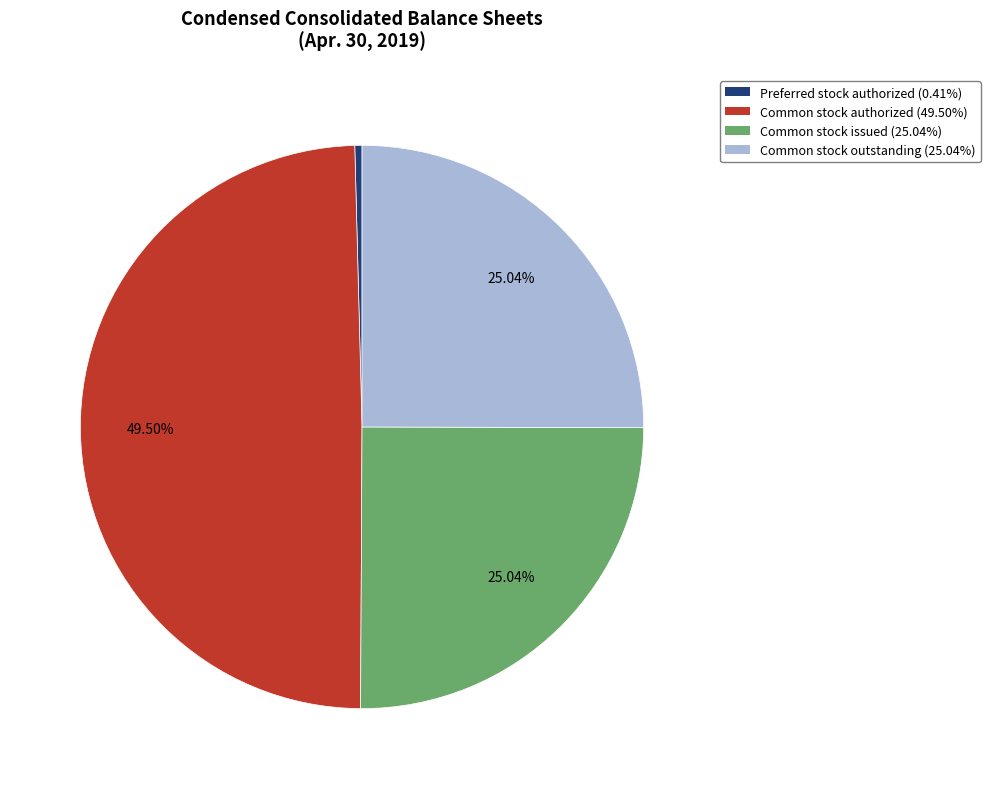

Does Common stock outstanding (25.04%) represent more than half of the total?

No